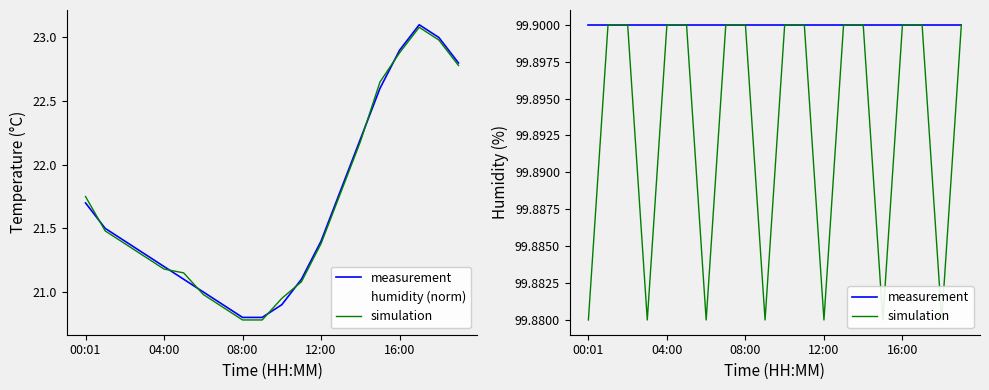

True or false: simulation and humidity (norm) intersect in this chart.

False